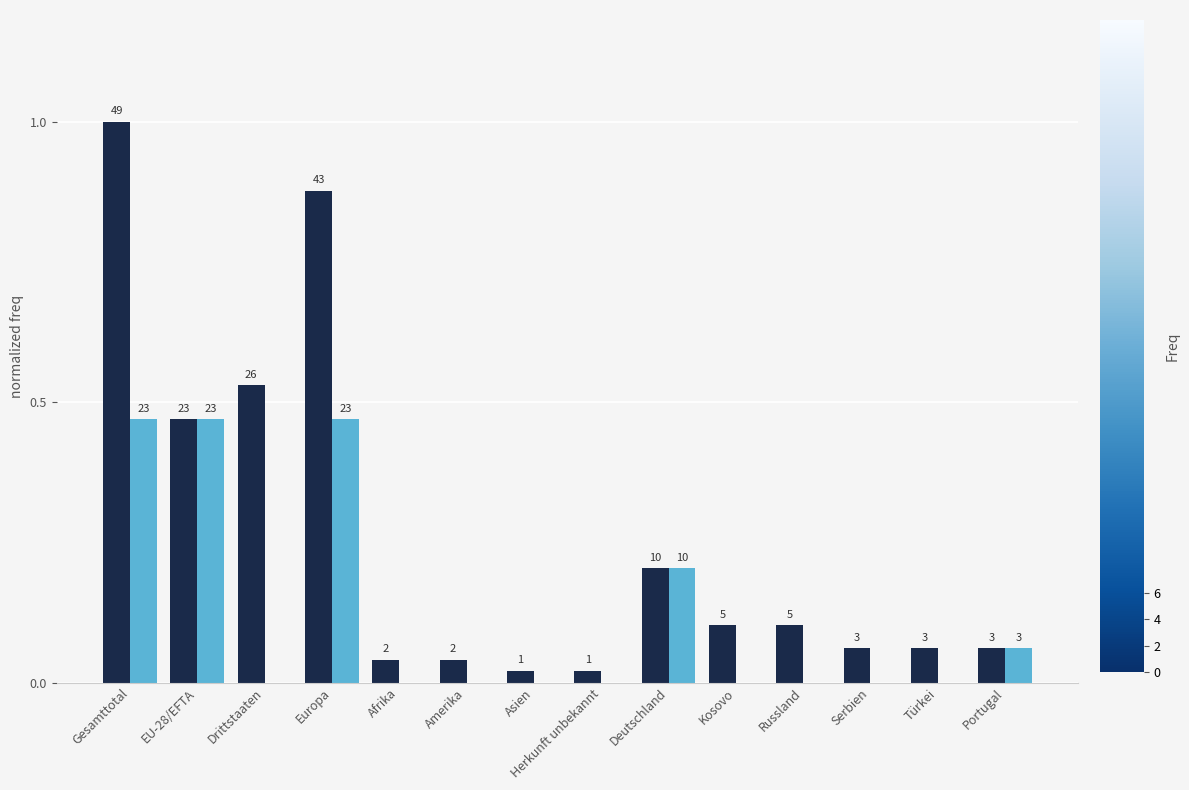

How many groups of bars are there?

14